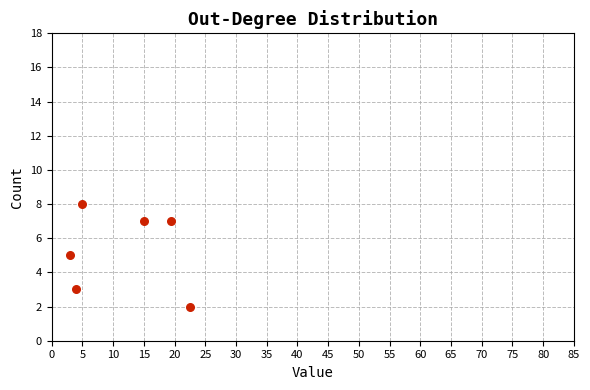

What is the range of Y values (max minus min)?

6